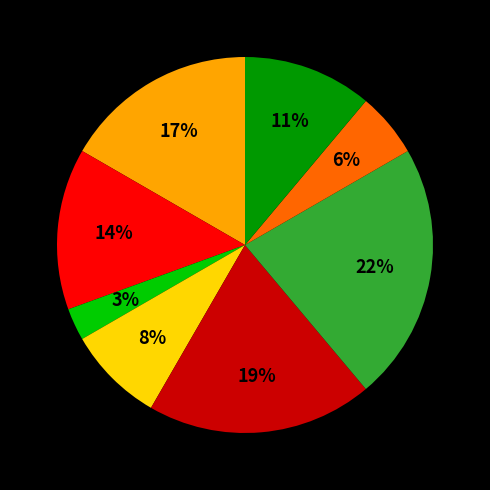

To the nearest percent, what is the average slice percentage?

12%